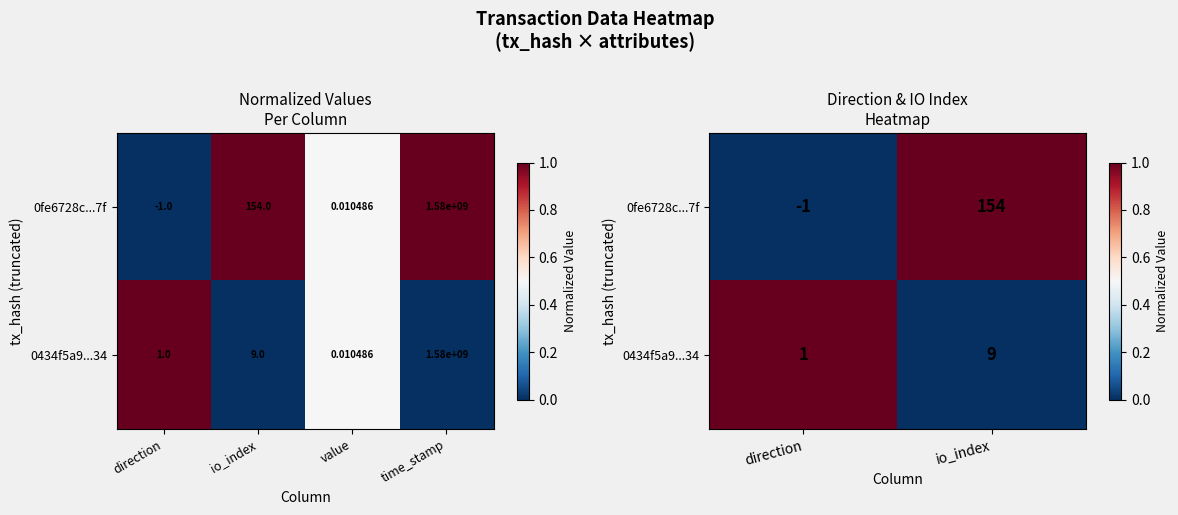

What is the total value across all series at direction?

1